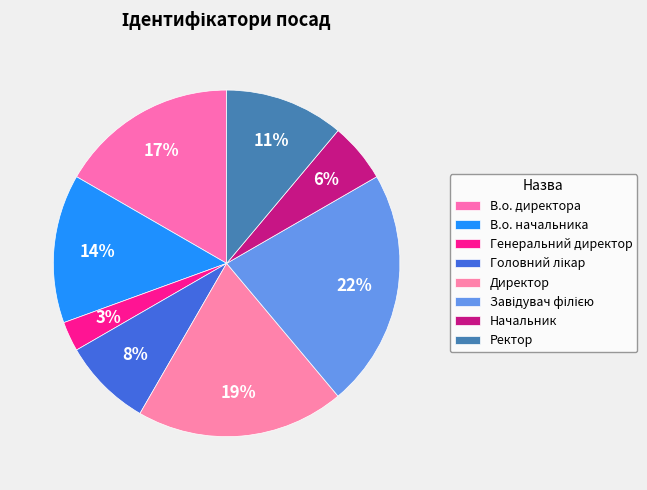

Count the number of slices in the pie.

8